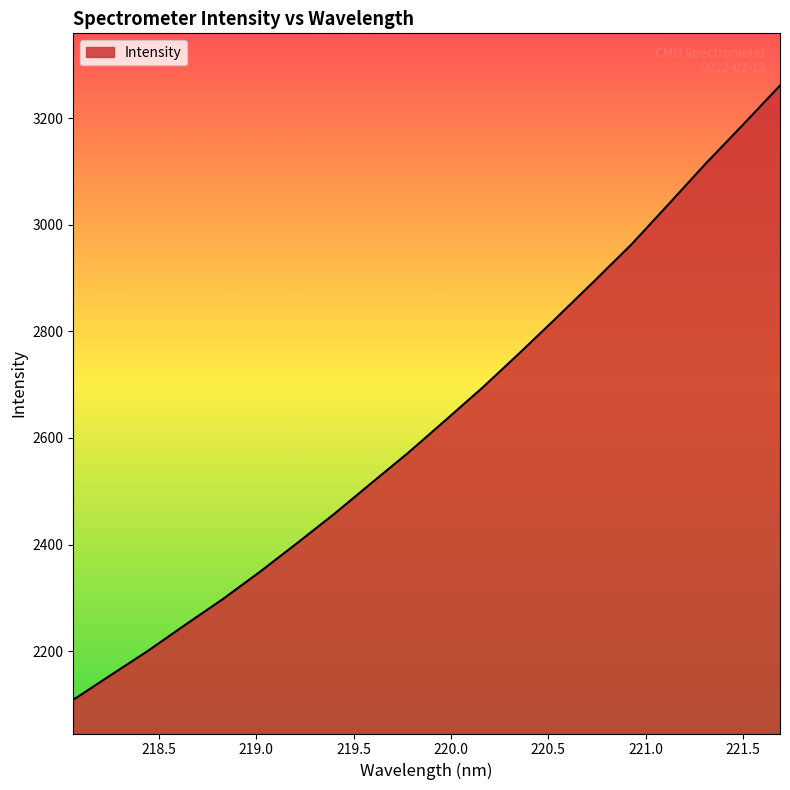

What is the difference between the maximum and minimum values?

1152.1